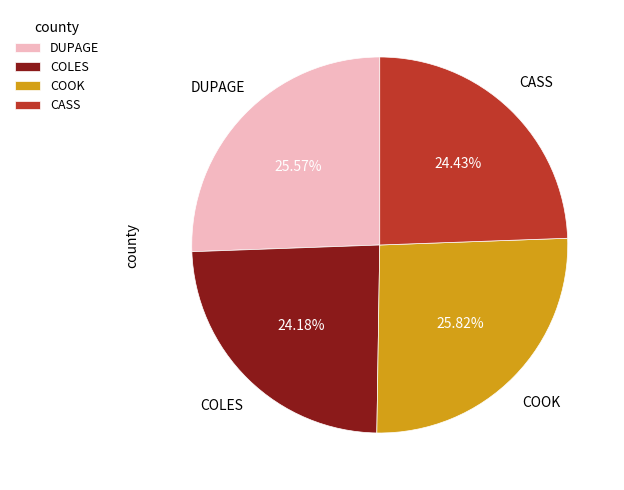

To the nearest percent, what portion does COOK represent?

26%